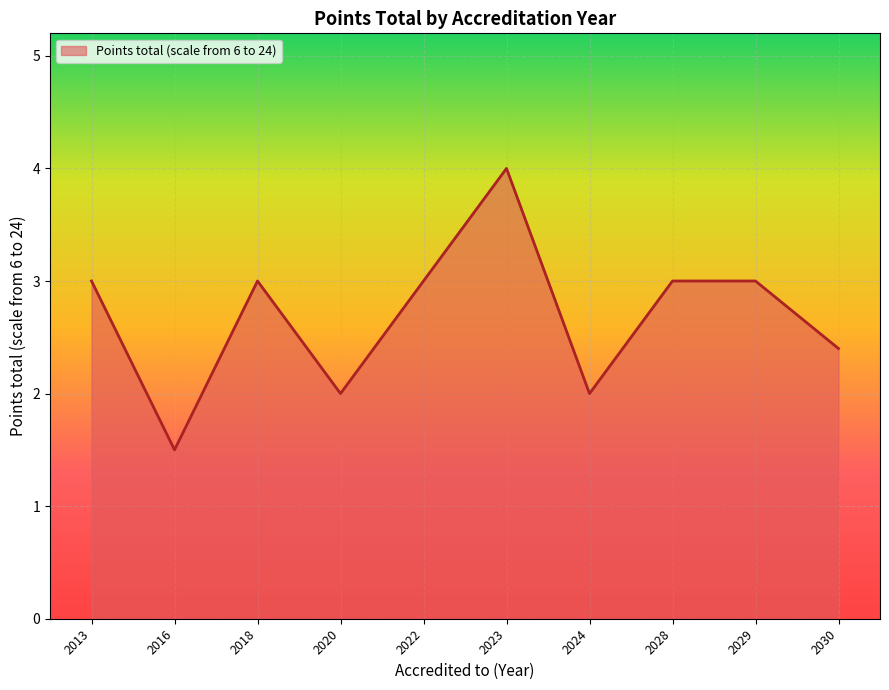

Between 2030 and 2016, which is larger?

2030